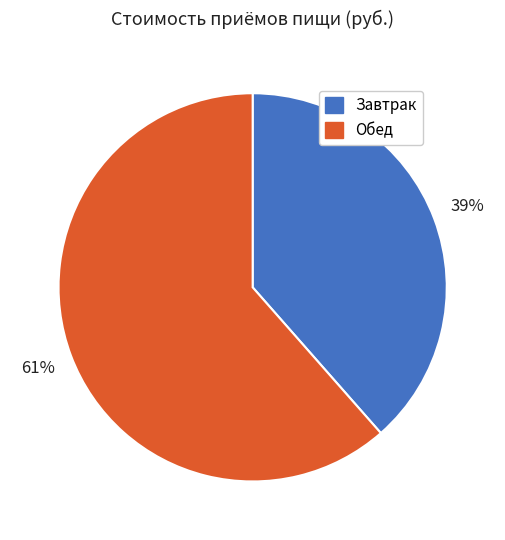

To the nearest percent, what portion does Завтрак represent?

39%